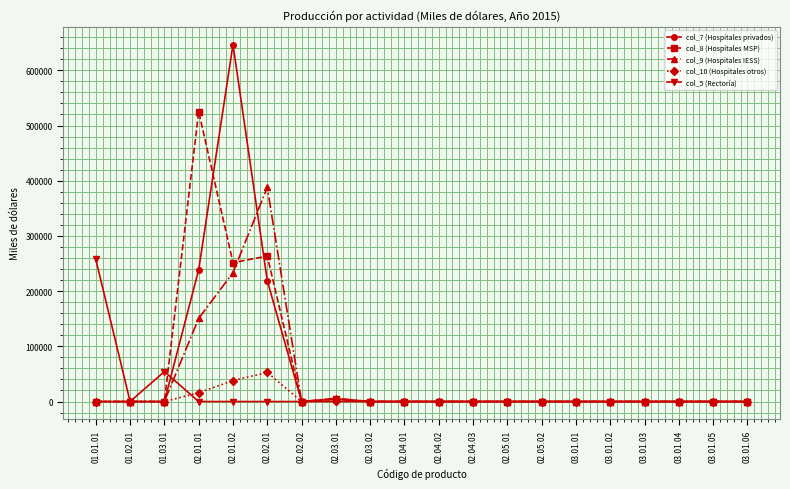

At which category does the chart reach its peak across all series?

02.01.02